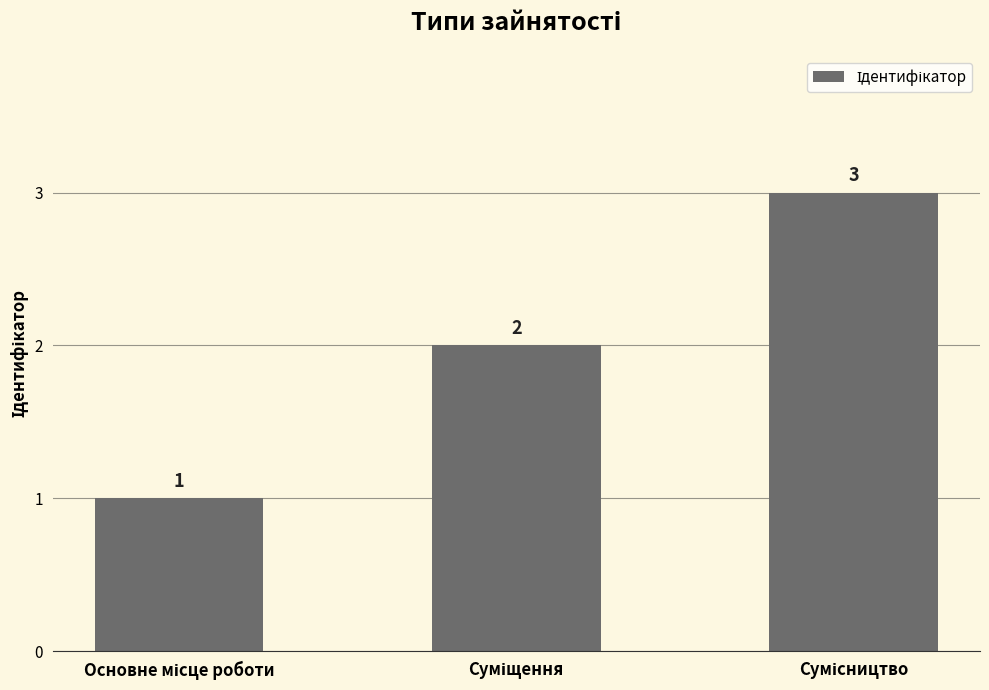

What is the value of the 2nd bar from the left?

2